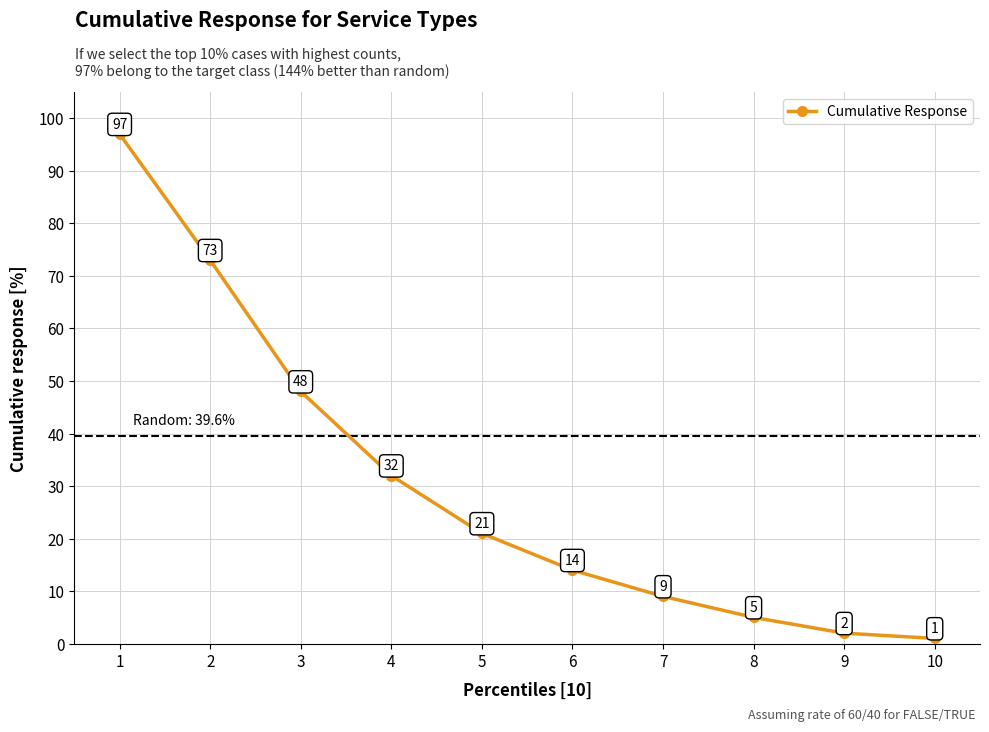

Does the chart display data point markers on the line(s)?

Yes